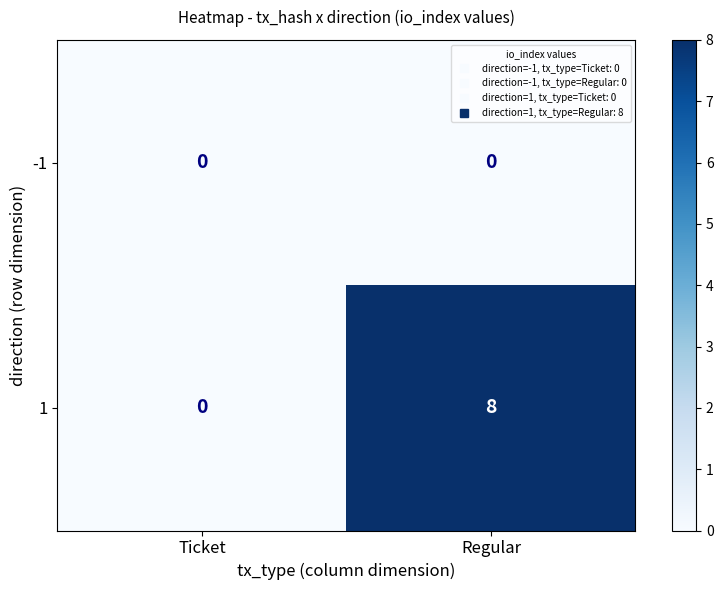

What is the total value across all series at Regular?

8